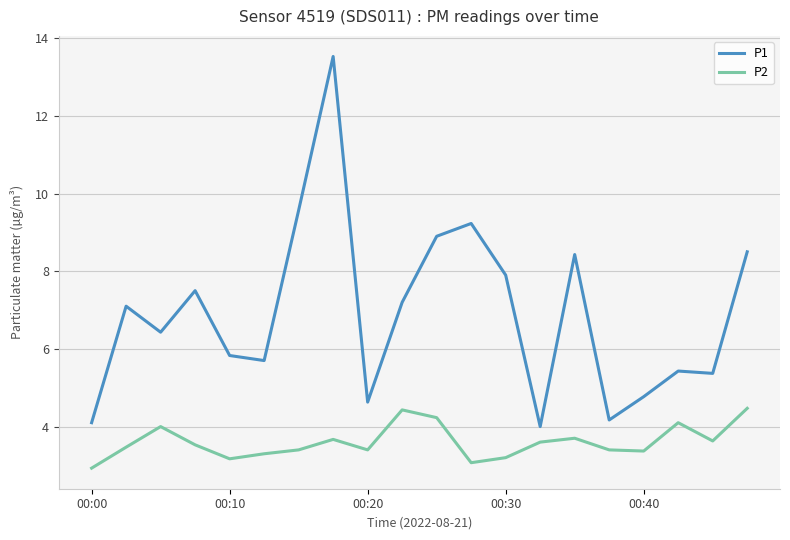

True or false: P1 and P2 intersect in this chart.

False